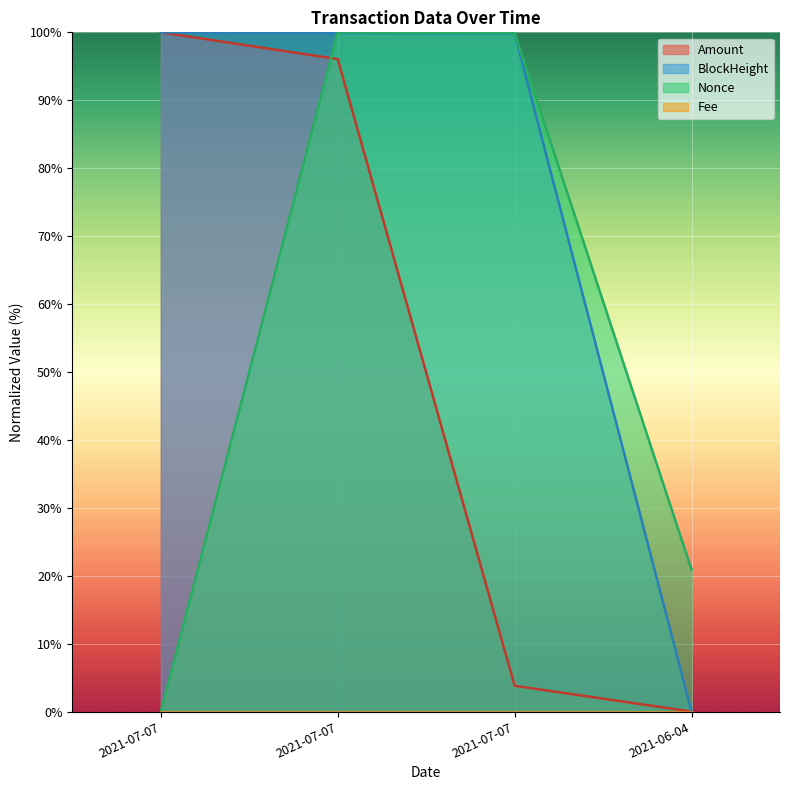

Does the chart display data point markers on the line(s)?

No